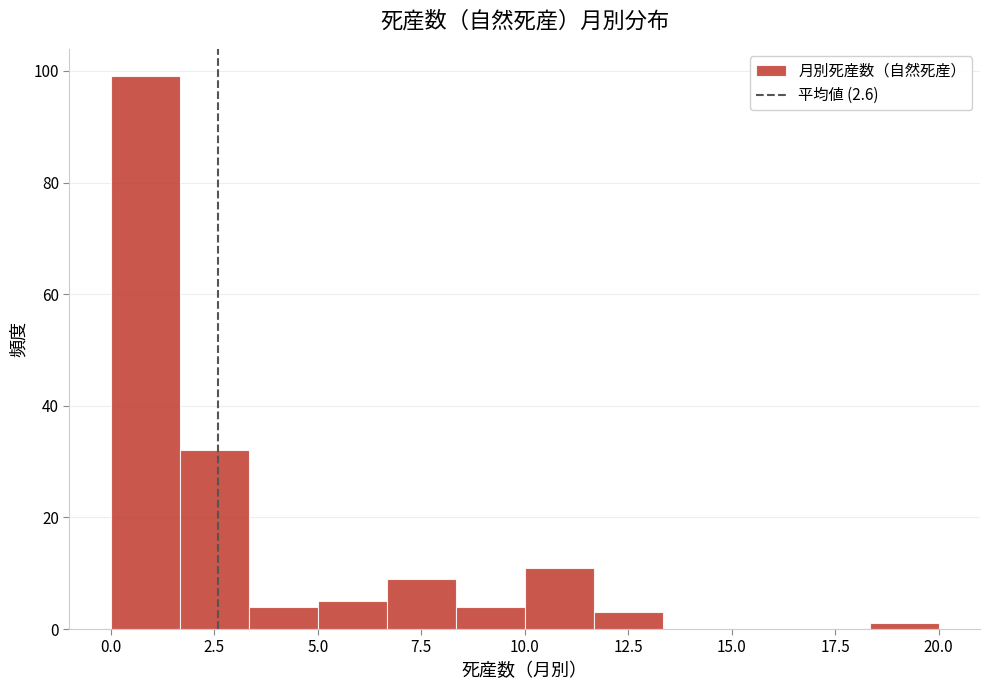

Read against the x-axis, roughly where is the centre of the tallest bar?

1.0